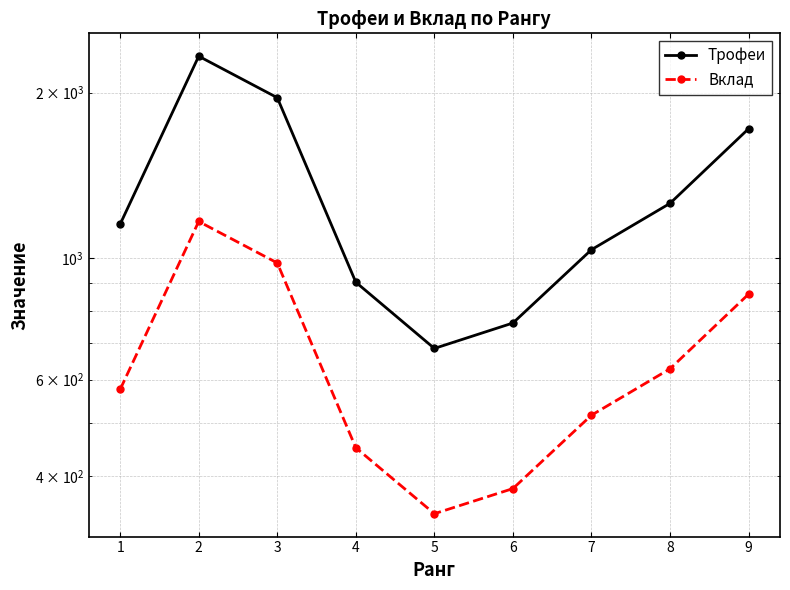

What is the difference between the maximum and minimum values in the Трофеи series?

1646